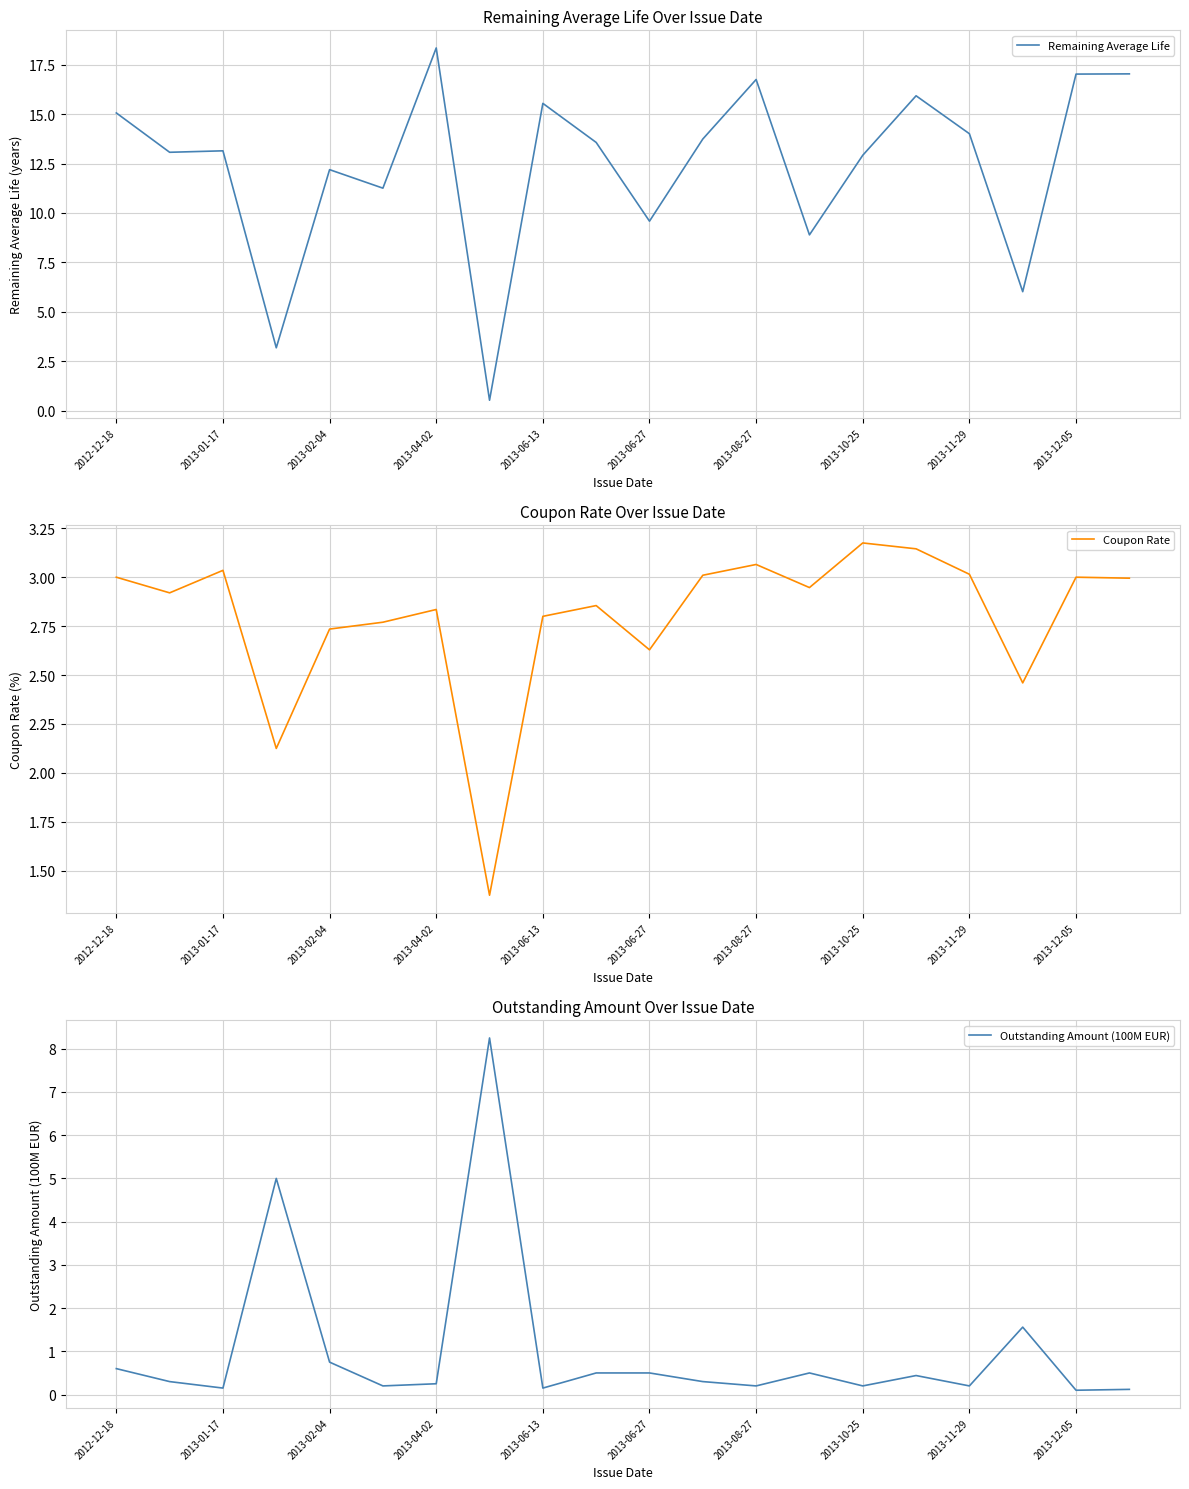

The value of Coupon Rate at 2013-06-13 is 1.8. True or false?

False